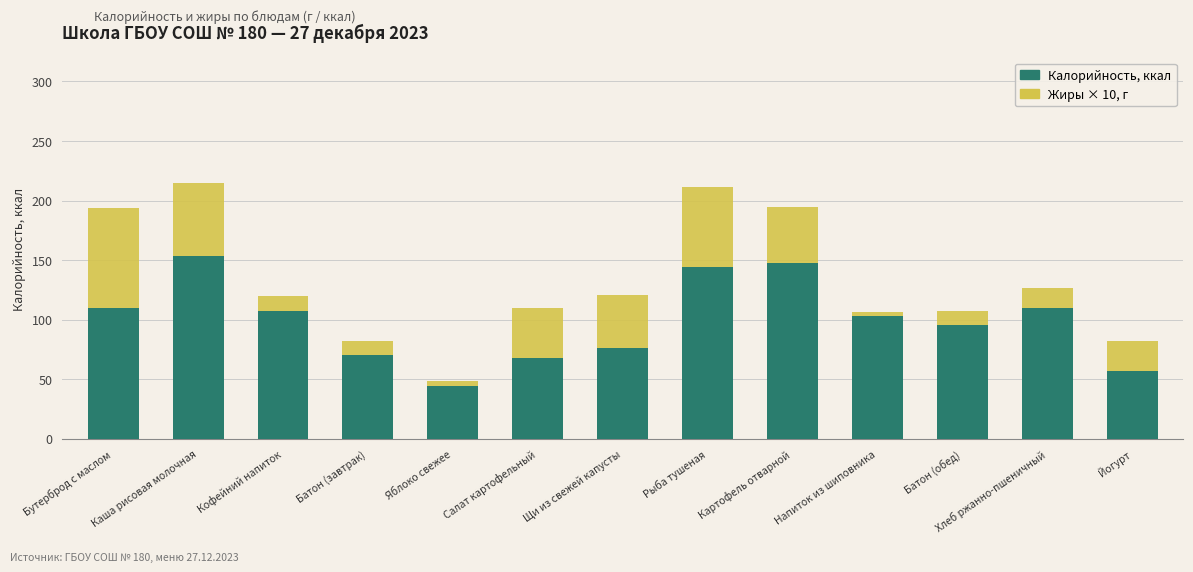

What is the lowest value of the Калорийность, ккал series?

44.4